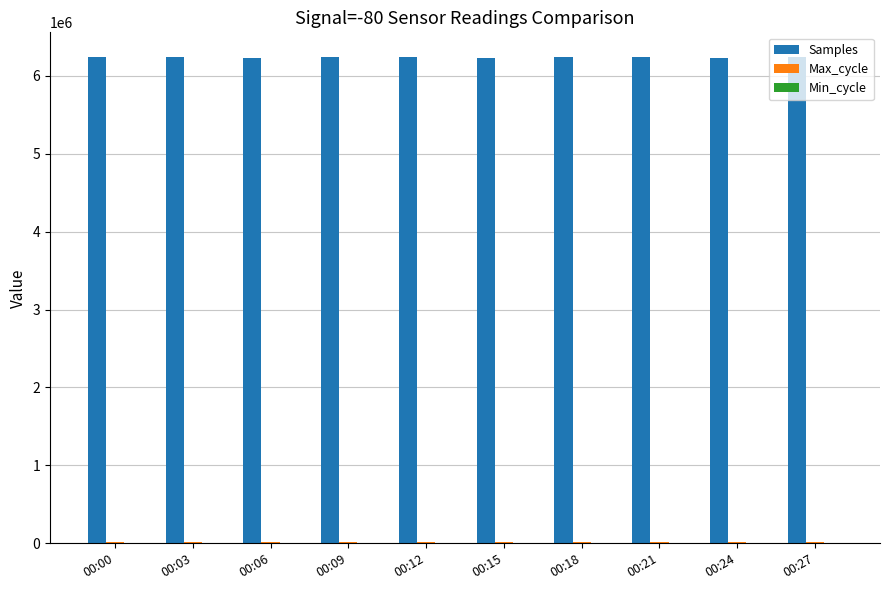

What is the greatest value displayed?

6245575